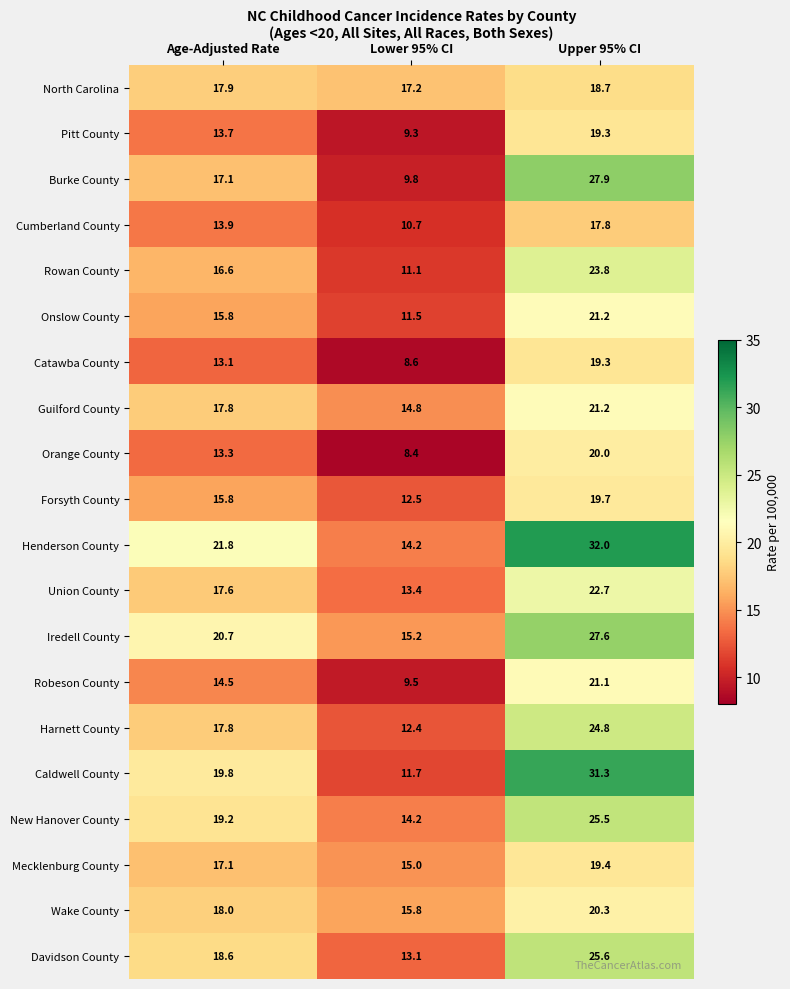

What is the total value across all series at Age-Adjusted Rate?

340.1